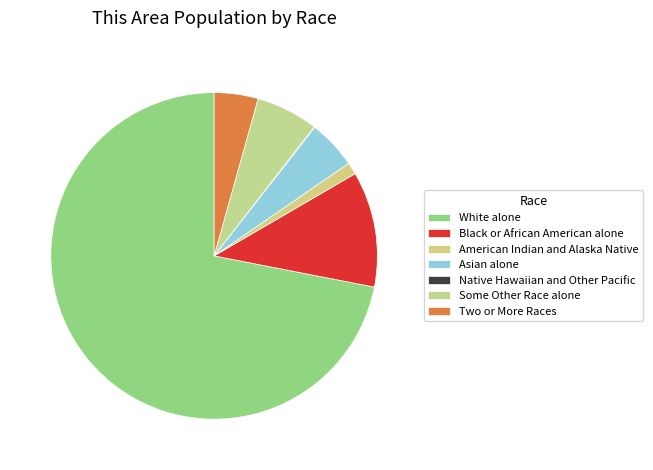

To the nearest percent, what is the average slice percentage?

14%